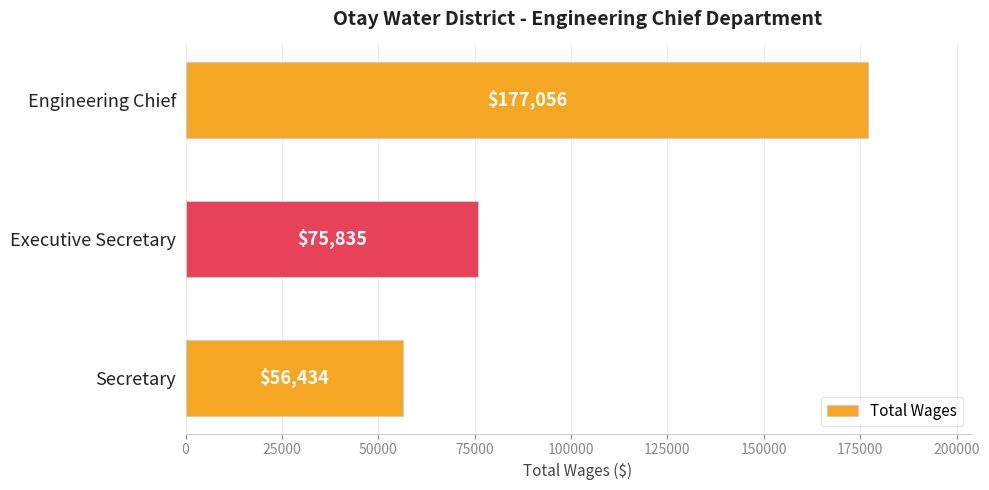

List the labels in order of value, largest first.

Engineering Chief, Executive Secretary, Secretary